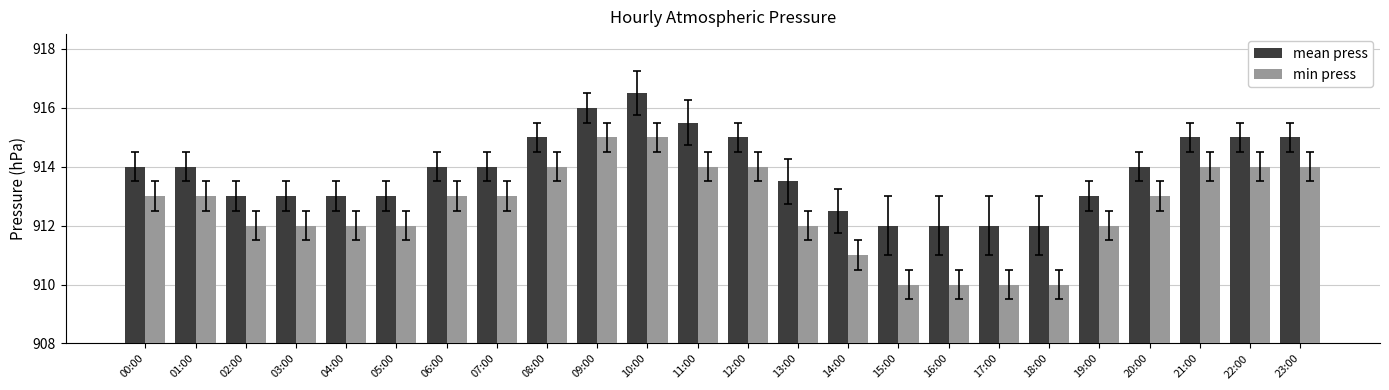

Reading right to left, transcribe all the data shown in this chart.

mean press: 915.0	915.0	915.0	914.0	913.0	912.0	912.0	912.0	912.0	912.5	913.5	915.0	915.5	916.5	916.0	915.0	914.0	914.0	913.0	913.0	913.0	913.0	914.0	914.0
min press: 914.0	914.0	914.0	913.0	912.0	910.0	910.0	910.0	910.0	911.0	912.0	914.0	914.0	915.0	915.0	914.0	913.0	913.0	912.0	912.0	912.0	912.0	913.0	913.0